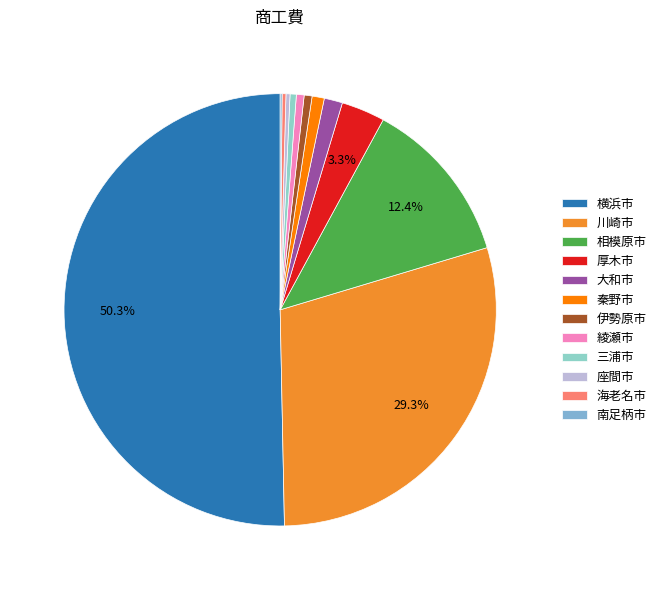

Rank the categories by value from lowest to highest.

南足柄市, 海老名市, 座間市, 三浦市, 綾瀬市, 伊勢原市, 秦野市, 大和市, 厚木市, 相模原市, 川崎市, 横浜市